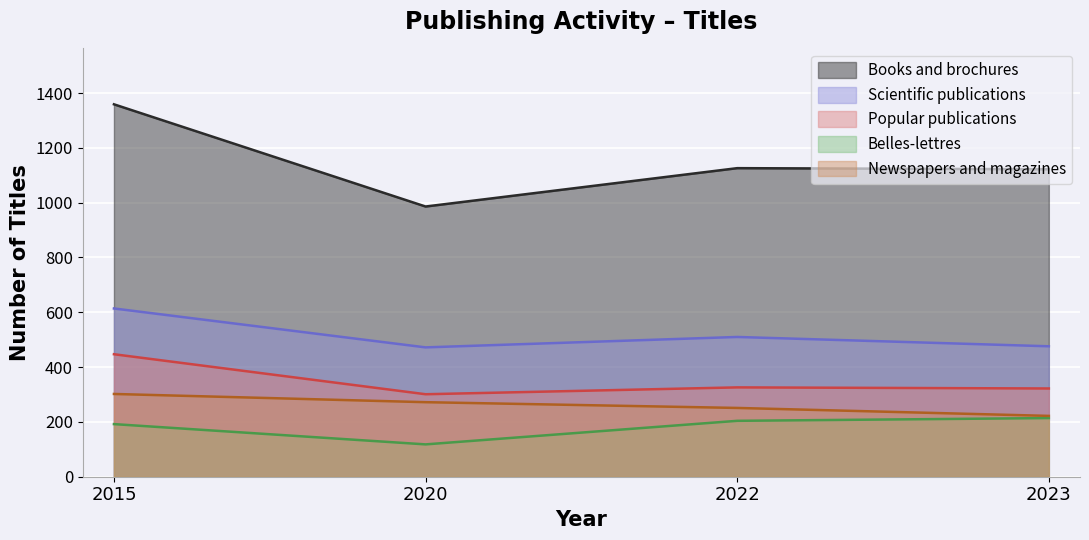

Does the chart display data point markers on the line(s)?

No